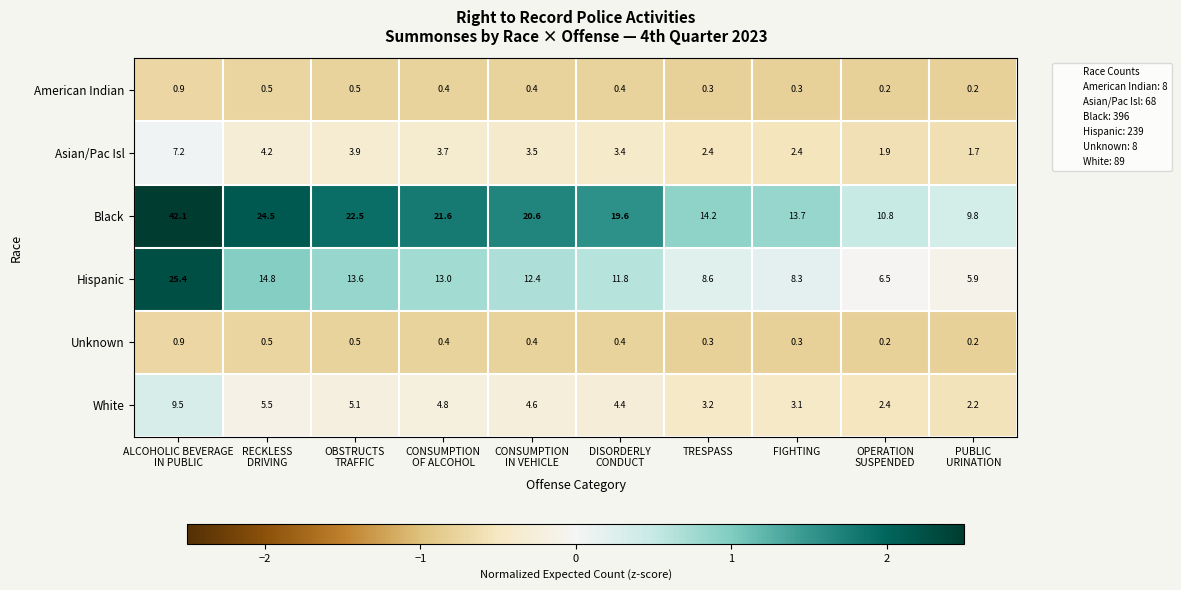

At which category is the sum across all series the highest?

ALCOHOLIC BEVERAGE
IN PUBLIC